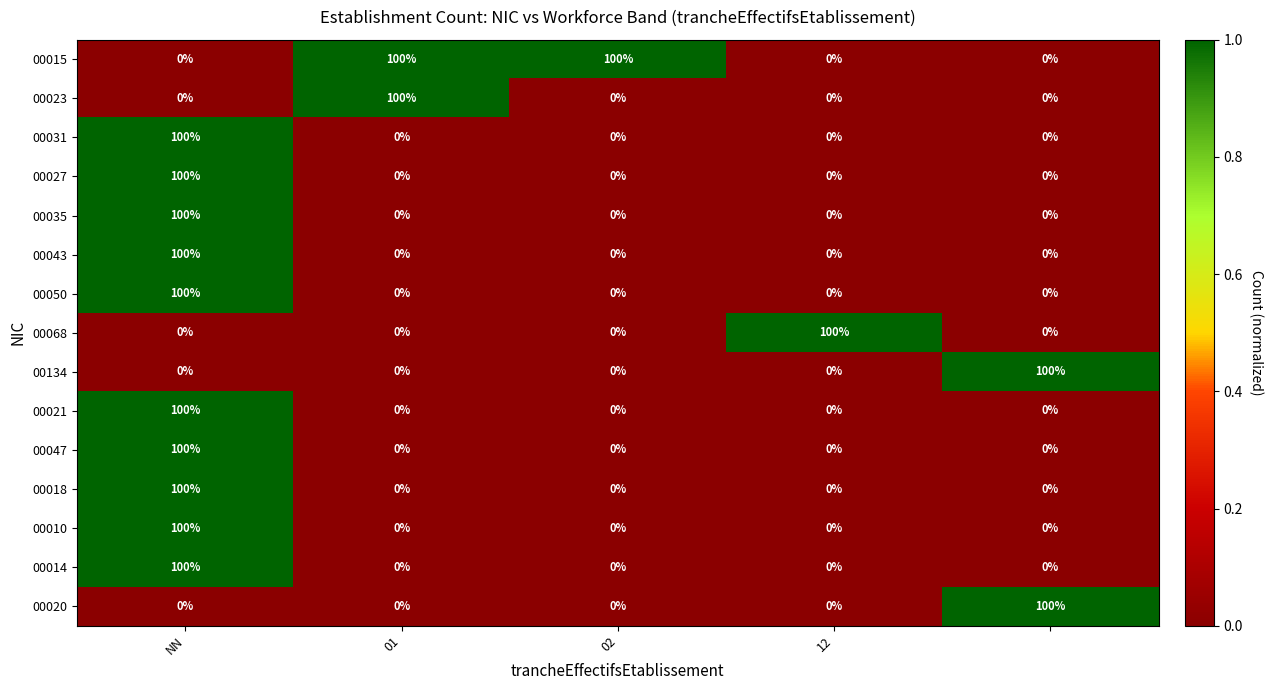

What is the maximum value for 00068?

100